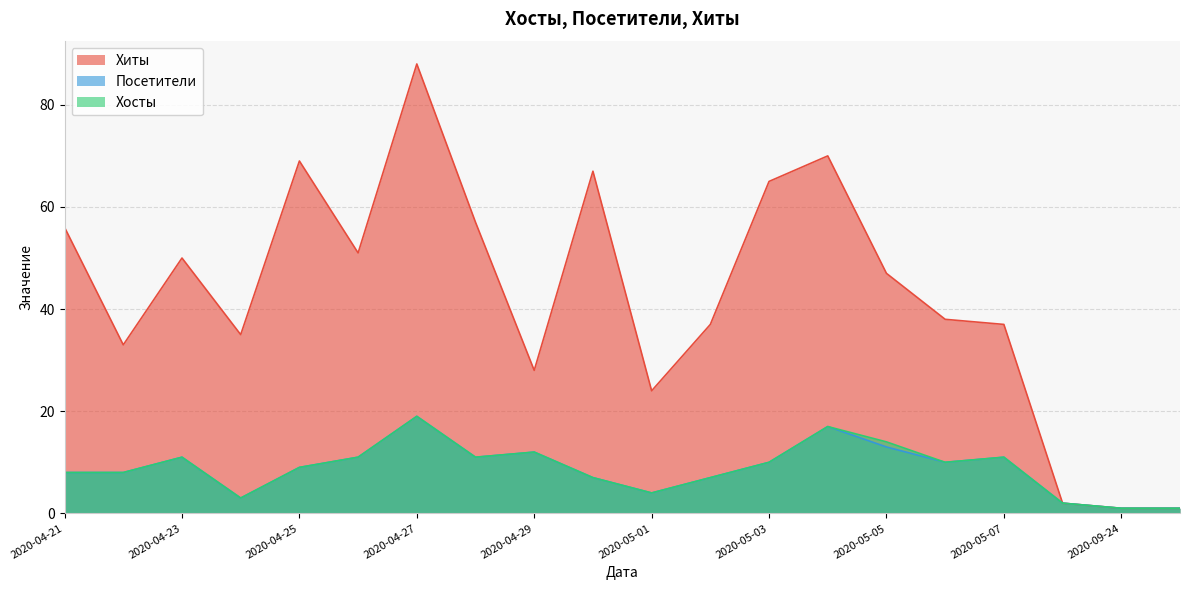

At which label does Посетители first exceed 10?

2020-04-23